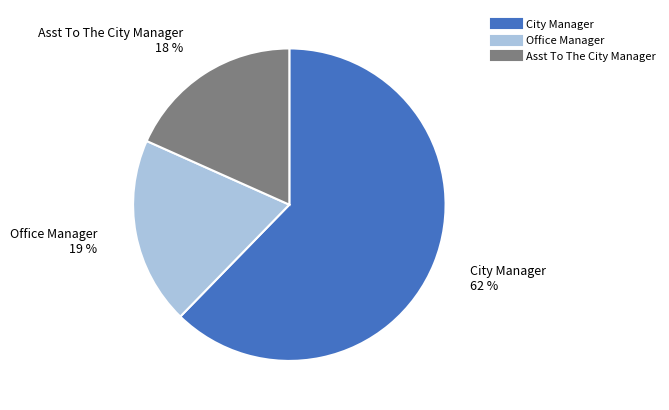

The Asst To The City Manager slice represents 24% of the pie. True or false?

False